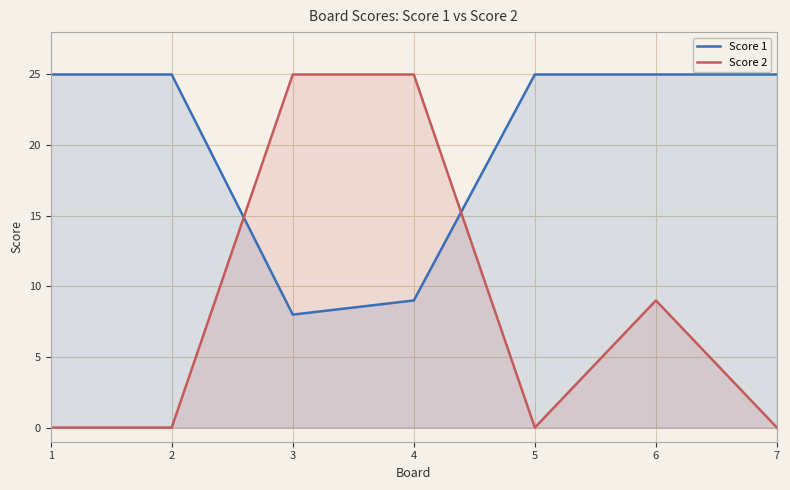

What is the highest value of the Score 1 series?

25